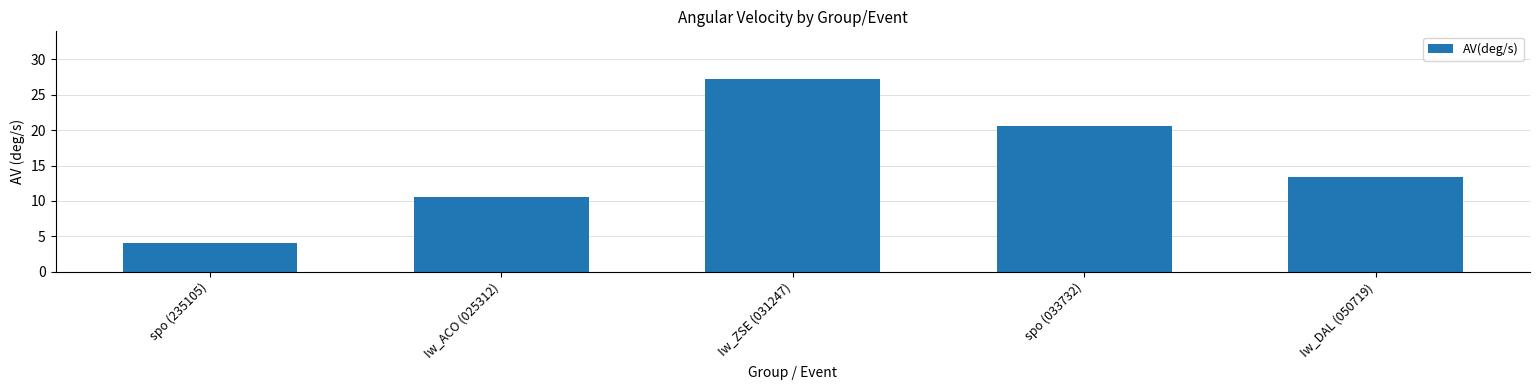

Rank the categories by value from highest to lowest.

Iw_ZSE (031247), spo (033732), Iw_DAL (050719), Iw_ACO (025312), spo (235105)